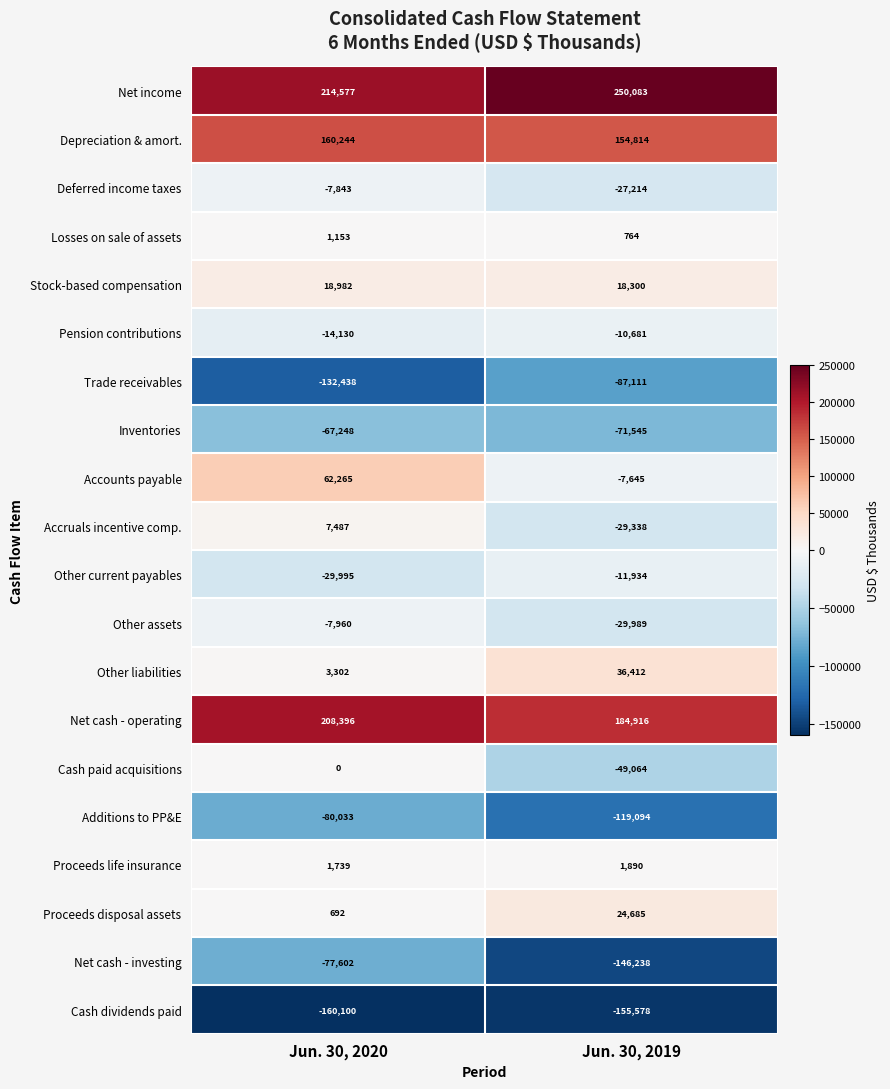

Is it true that Additions to PP&E equals -80033 at Jun. 30, 2020?

True